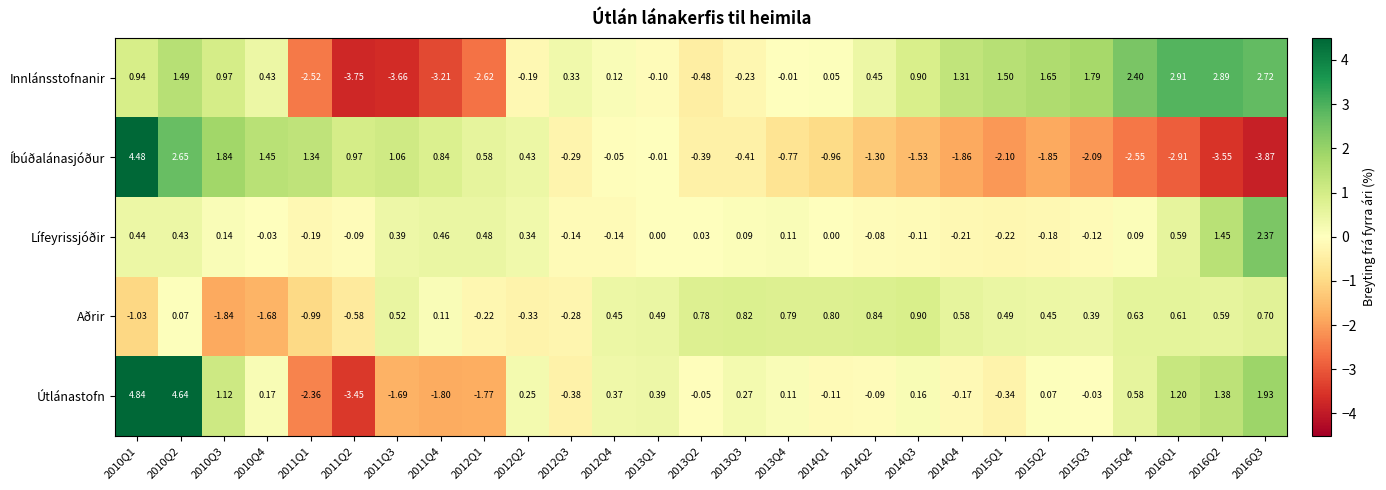

Which series changed the most between 2010Q1 and 2010Q2?

Íbúðalánasjóður